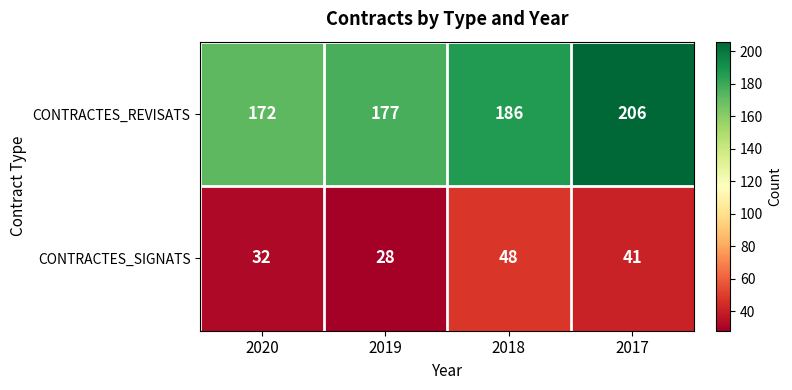

Where is CONTRACTES_REVISATS nearest to the value 189?

2018